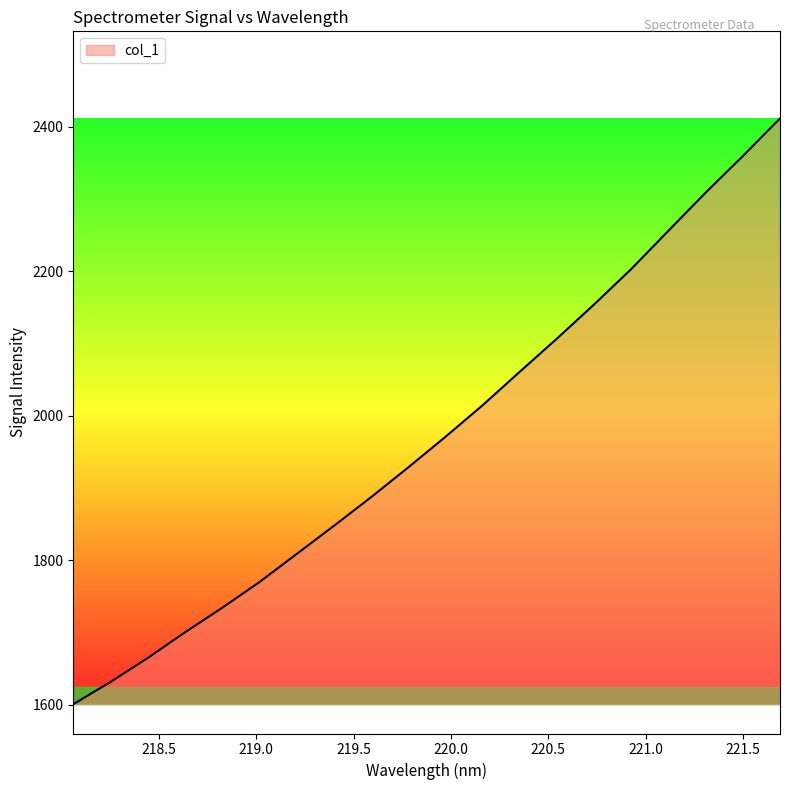

What is the minimum value shown in the chart?

1600.5